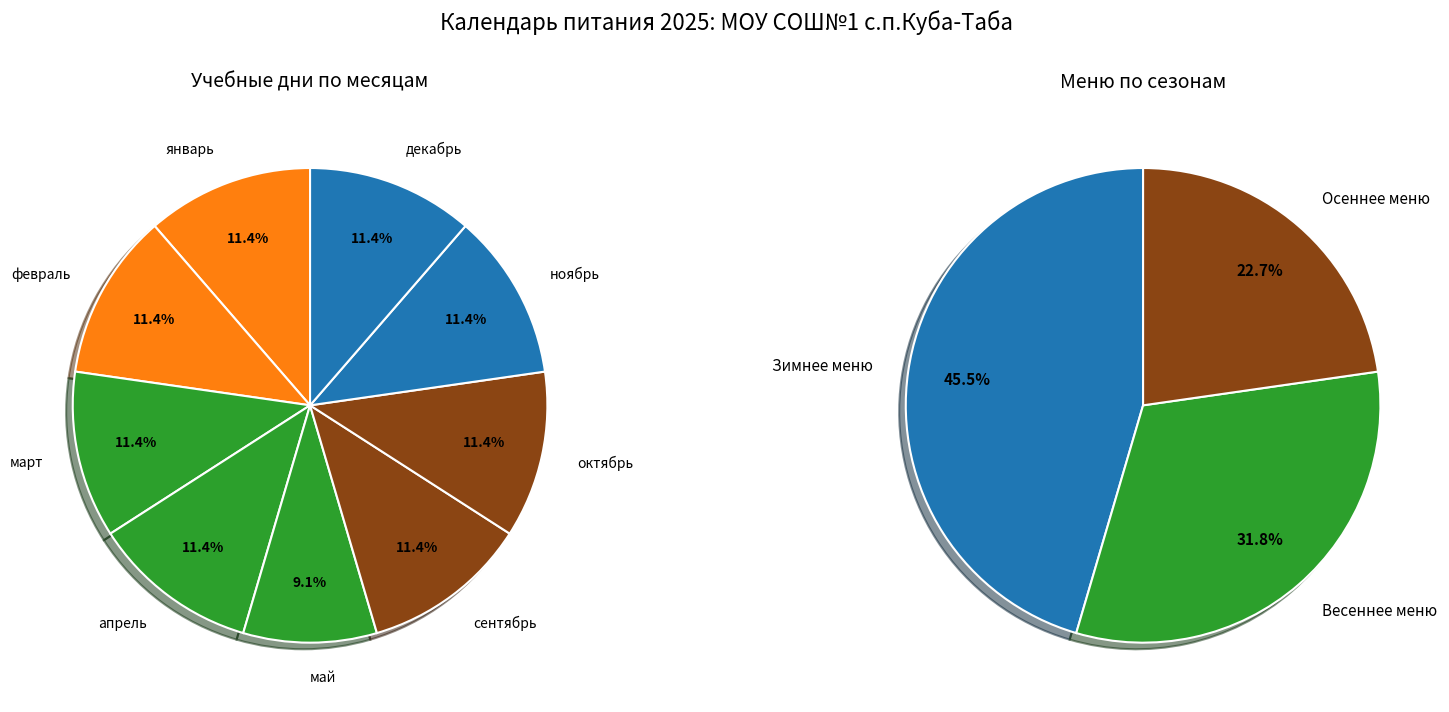

How much of the chart is everything except февраль?

88.6%